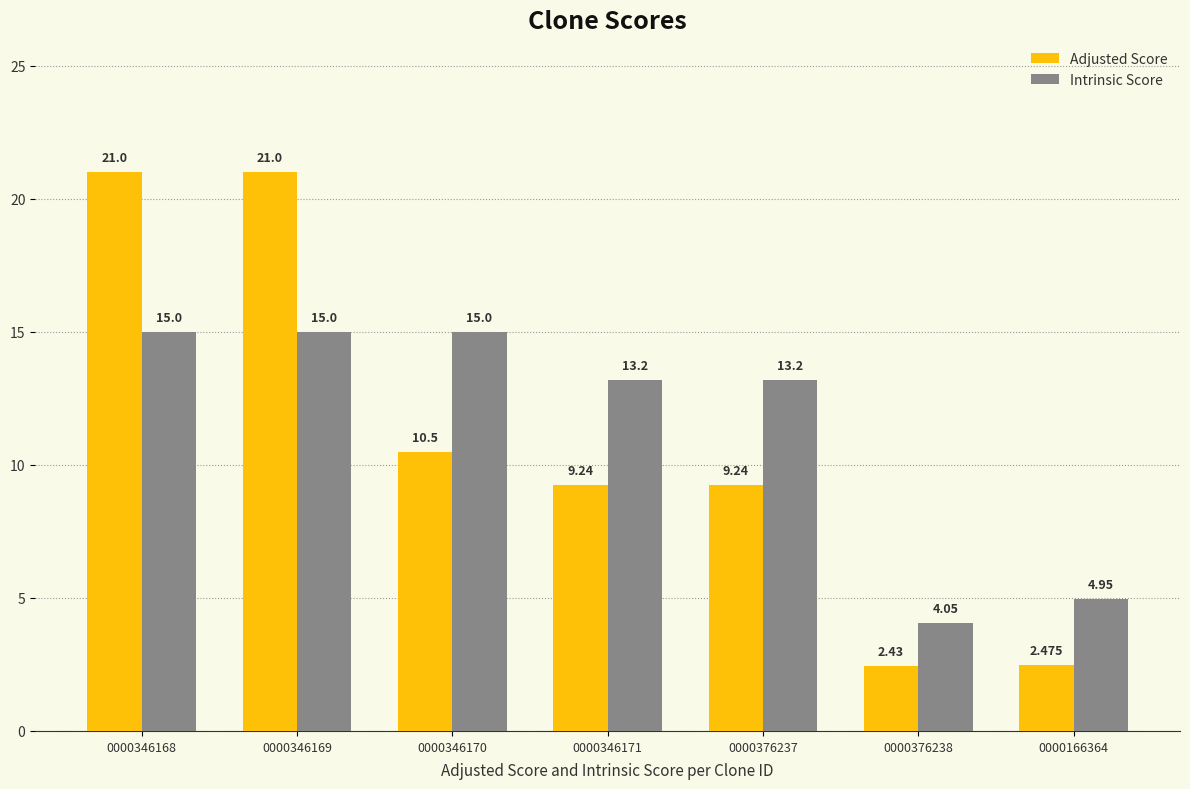

At which label does Adjusted Score reach its minimum?

0000376238